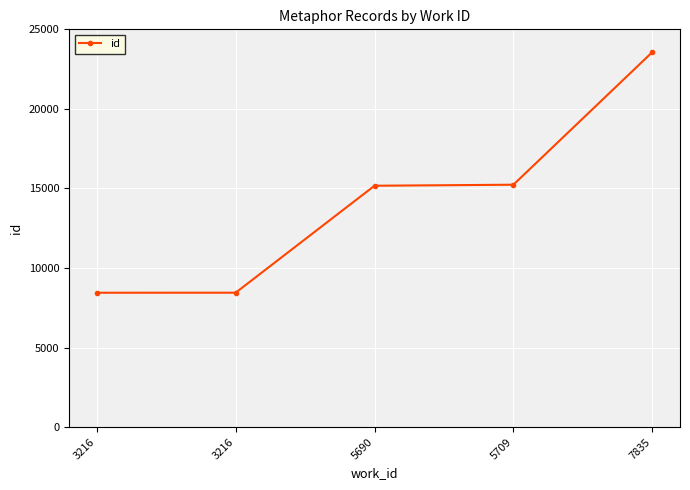

What is the difference between the values at 5690 and 7835?

8392